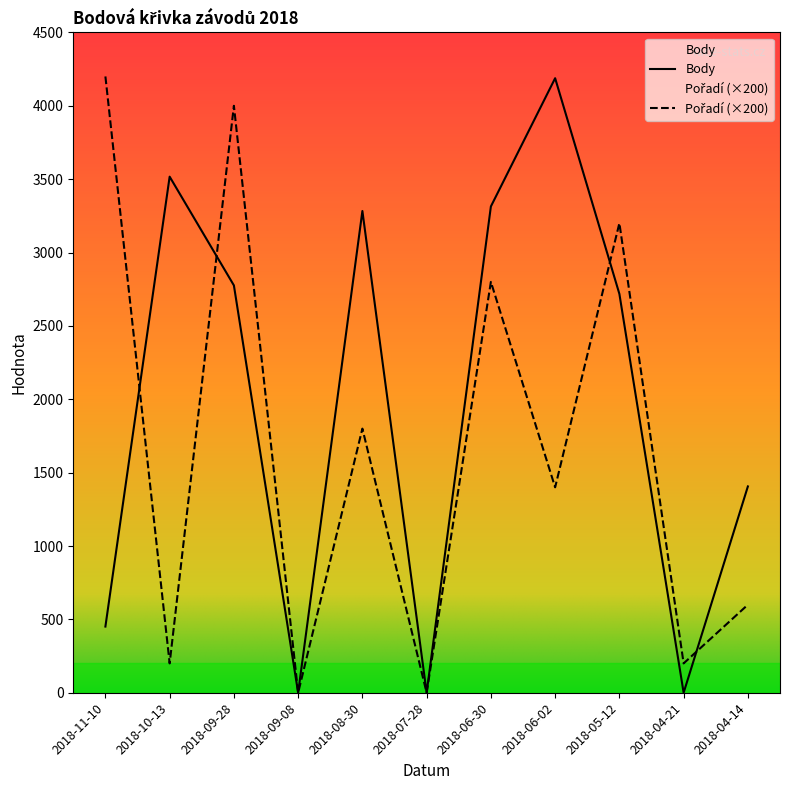

What is the total value across all series at 2018-04-14?

2006